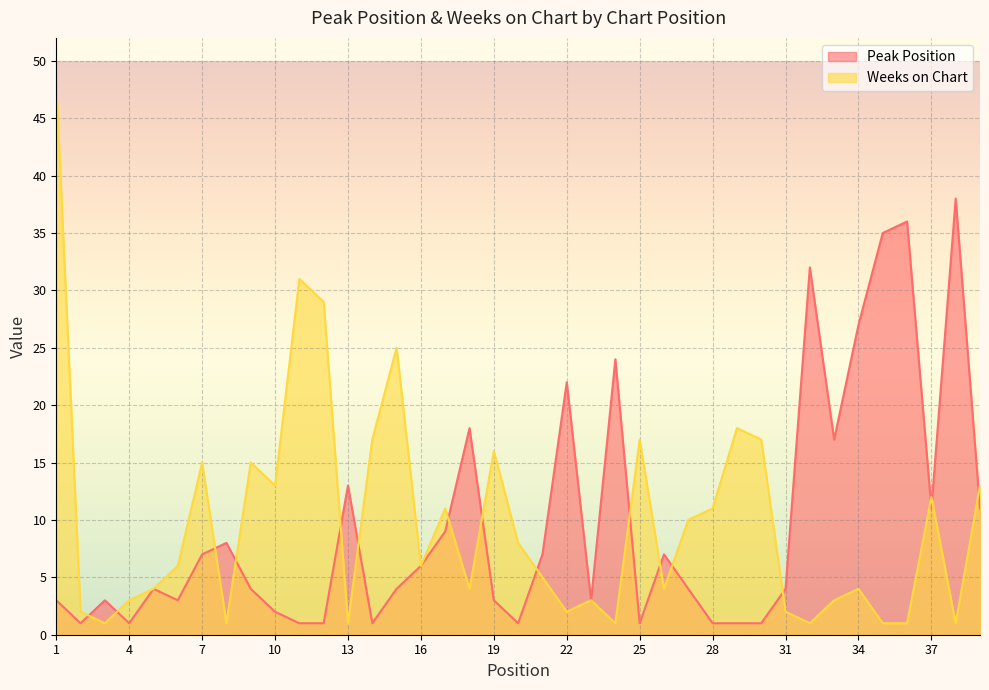

Is it true that Weeks on Chart equals 2 at 31?

True